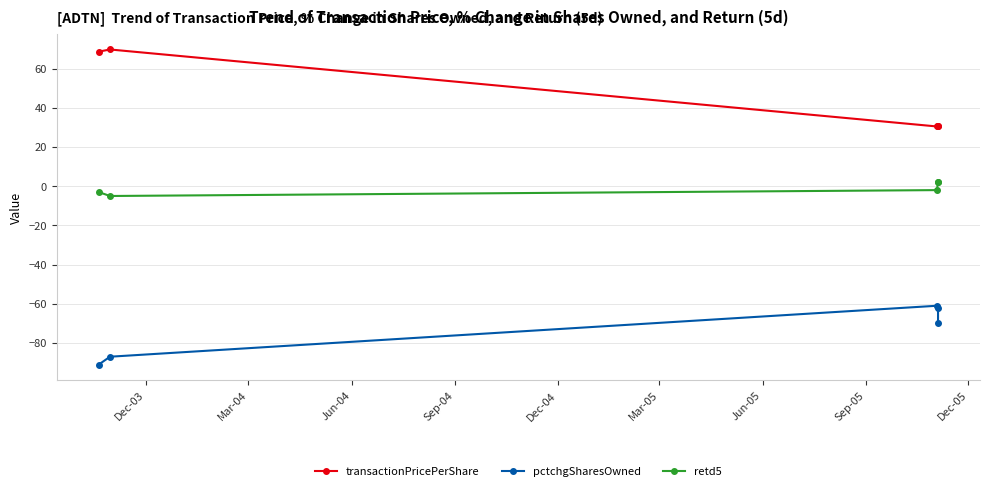

What is the difference between the maximum and minimum values in the retd5 series?

7.0